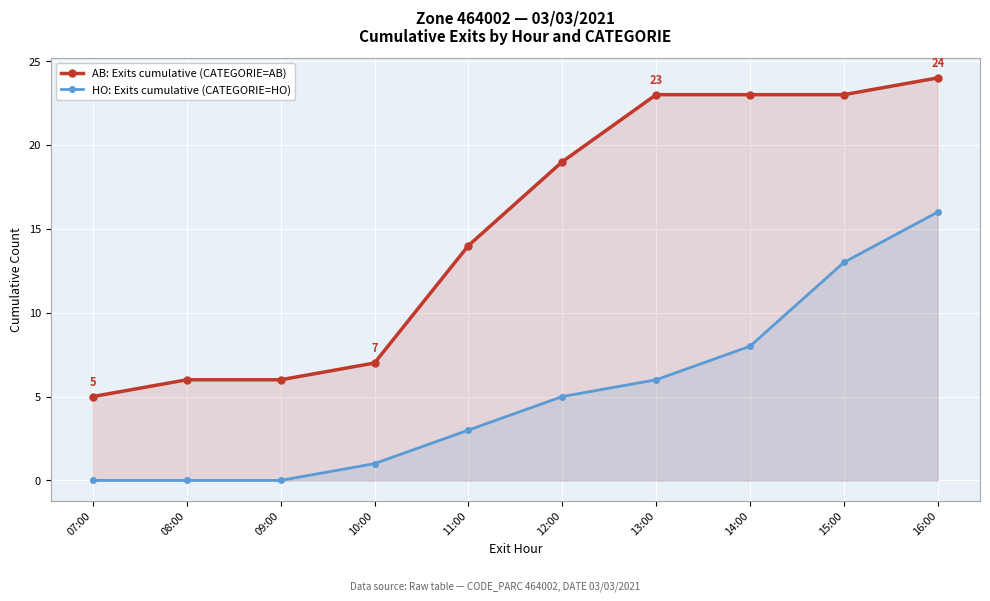

True or false: HO: Exits cumulative (CATEGORIE=HO) and AB: Exits cumulative (CATEGORIE=AB) intersect in this chart.

False